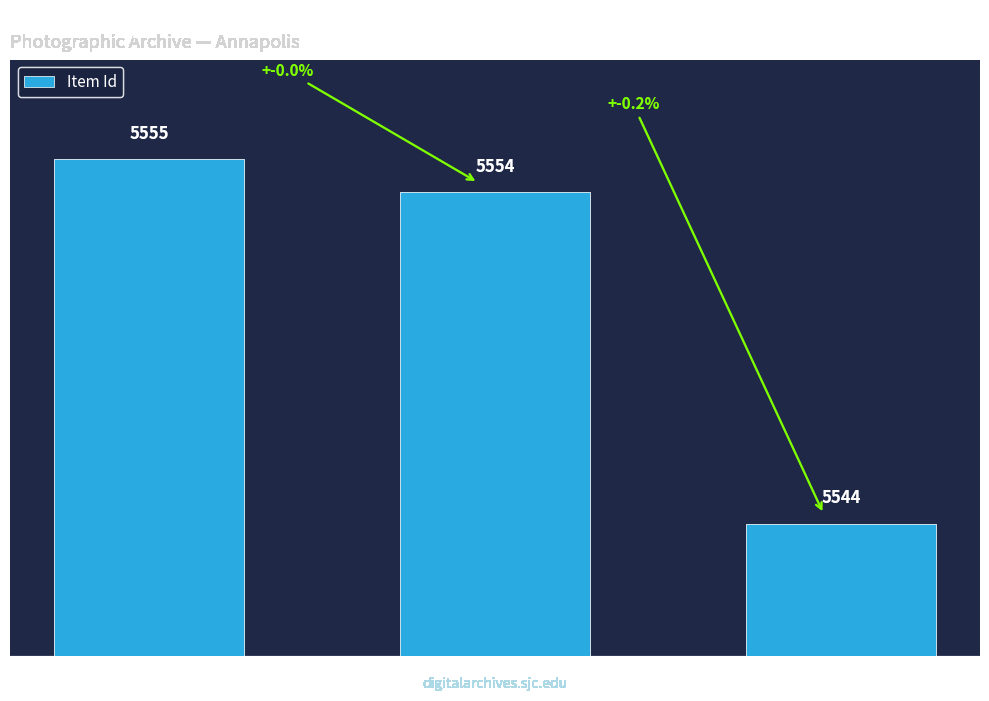

At which category does the chart reach its minimum across all series?

SJC-P-1533